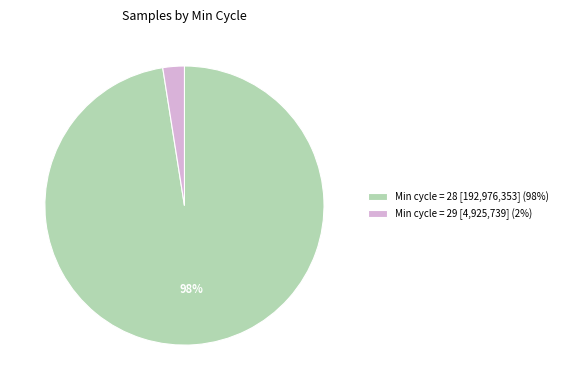

How many slices are in this pie chart?

2